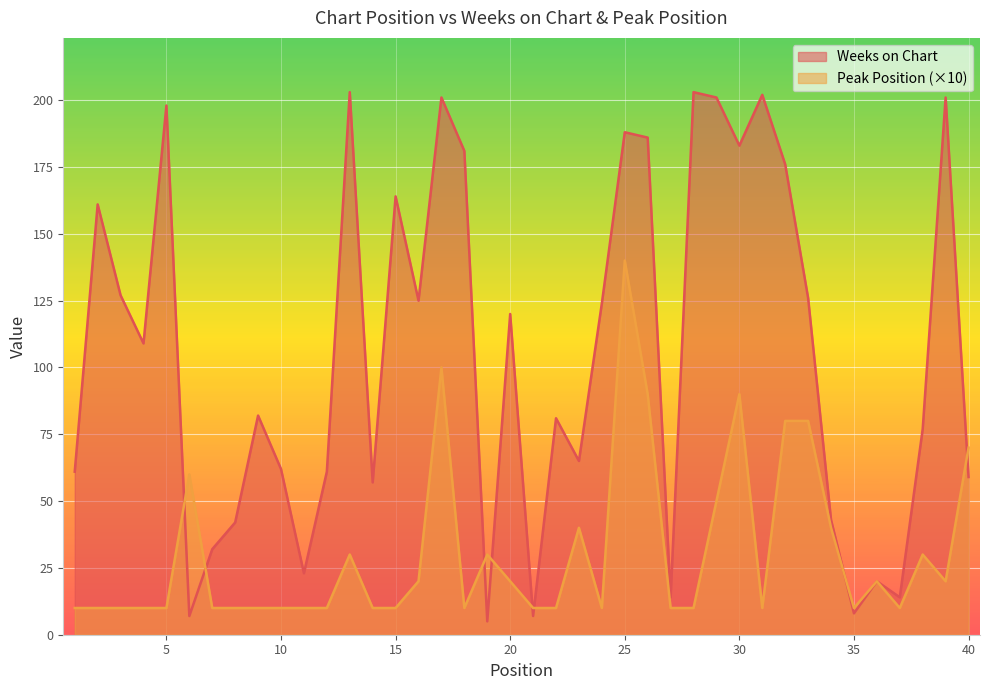

What is the difference between the maximum and second lowest values in the Weeks on Chart series?

196